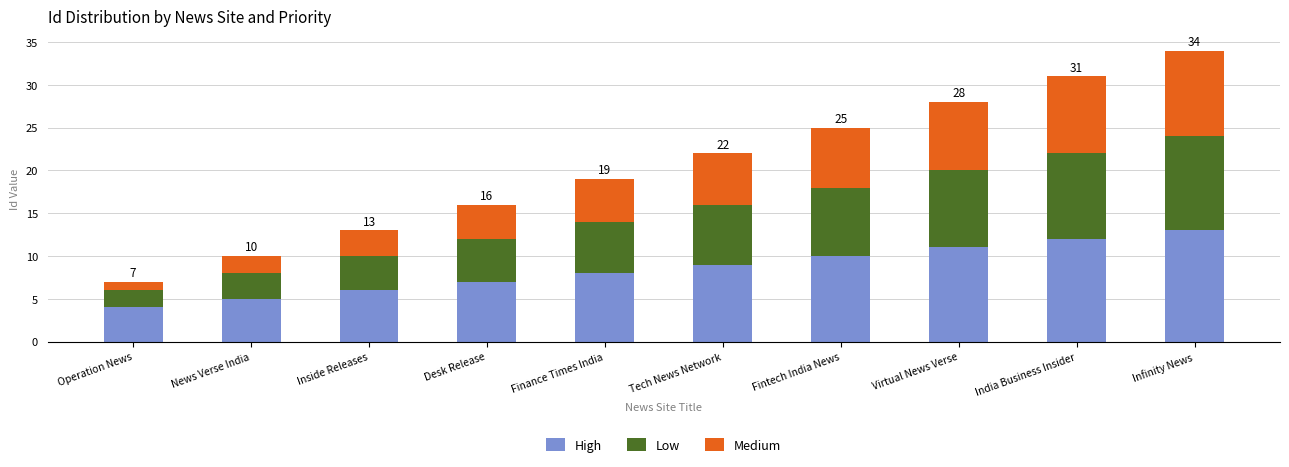

What is the difference between the High values at Operation News and Desk Release?

3